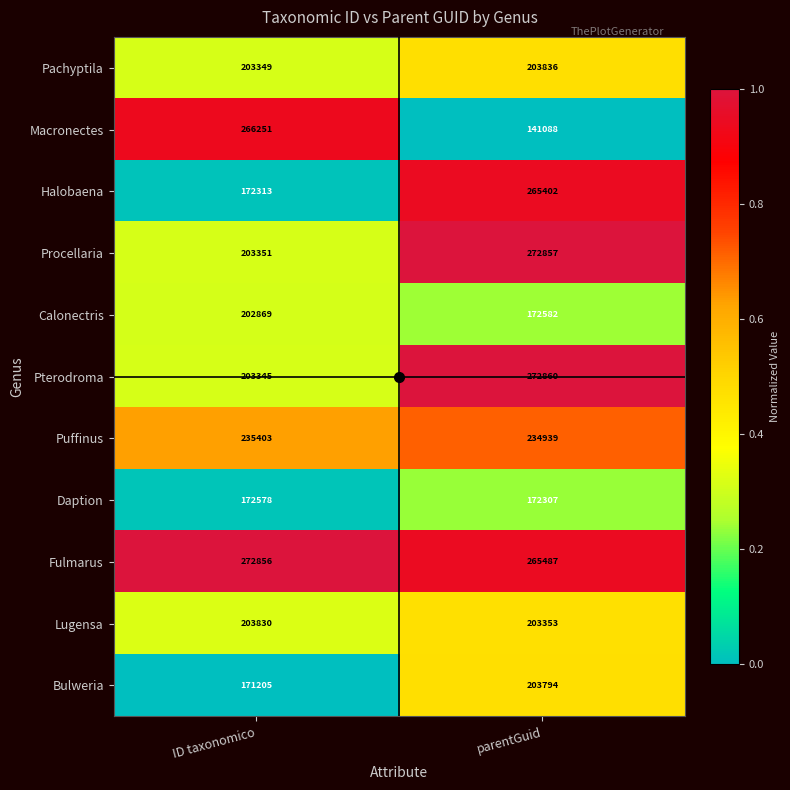

Which series has the largest total across all categories?

Fulmarus